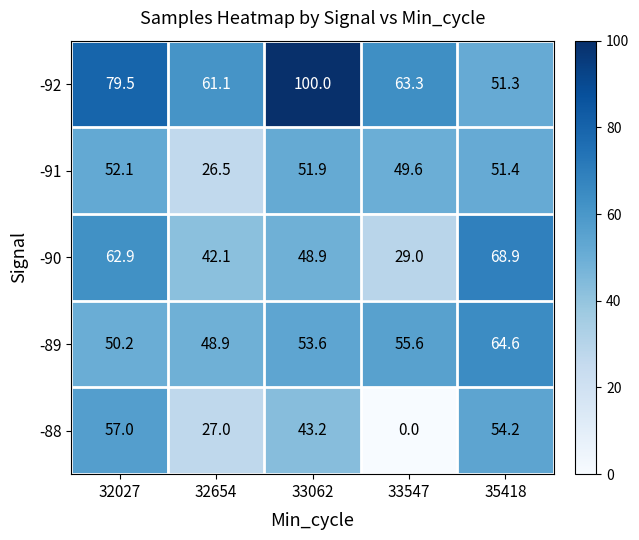

The -89 series shows 102.0 at 35418. True or false?

False